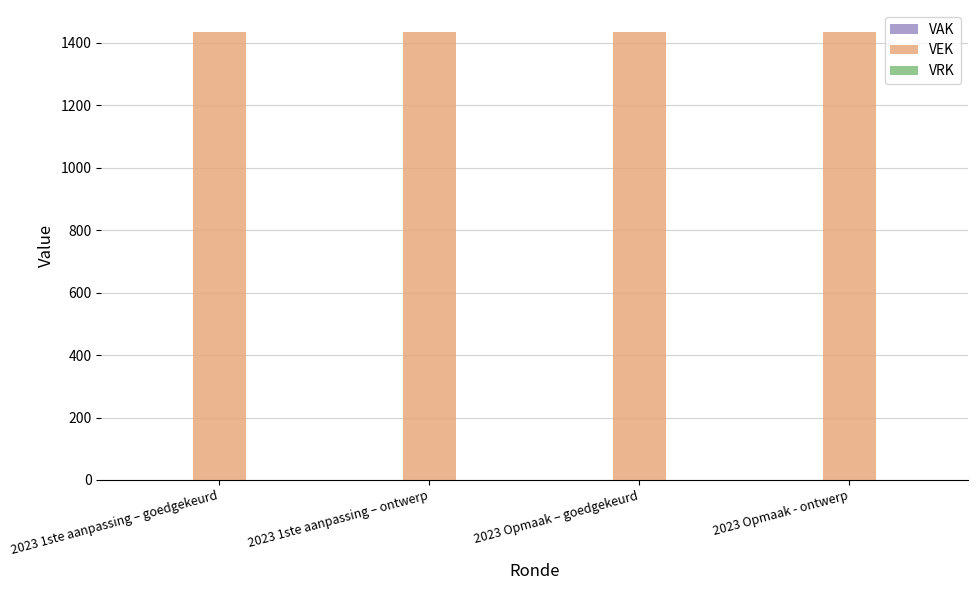

Reading left to right, transcribe all the data shown in this chart.

VAK: 2023 1ste aanpassing – goedgekeurd=0	2023 1ste aanpassing – ontwerp=0	2023 Opmaak – goedgekeurd=0	2023 Opmaak - ontwerp=0
VEK: 2023 1ste aanpassing – goedgekeurd=1434	2023 1ste aanpassing – ontwerp=1434	2023 Opmaak – goedgekeurd=1434	2023 Opmaak - ontwerp=1434
VRK: 2023 1ste aanpassing – goedgekeurd=0	2023 1ste aanpassing – ontwerp=0	2023 Opmaak – goedgekeurd=0	2023 Opmaak - ontwerp=0